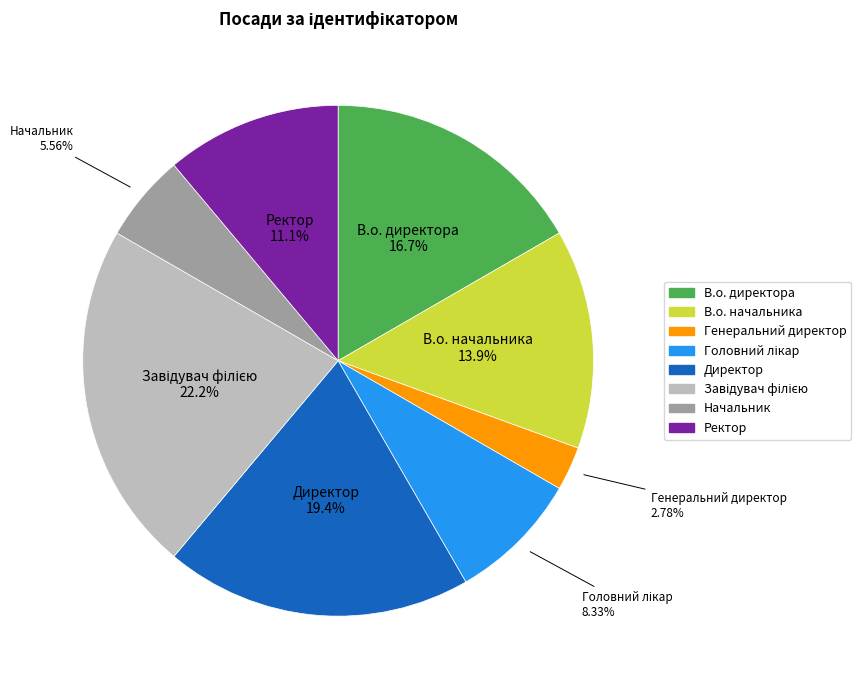

Is the sum of В.о. директора and Начальник greater than half?

No